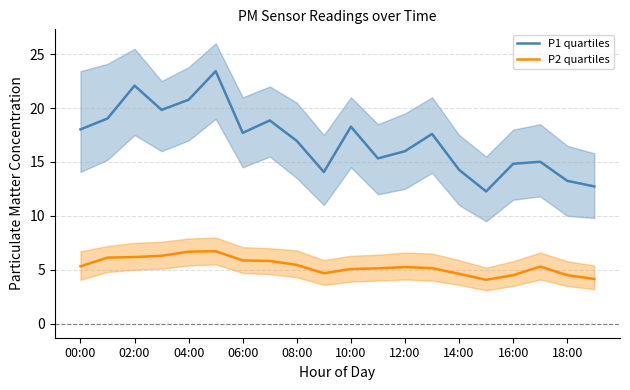

At which category does the chart reach its minimum across all series?

15